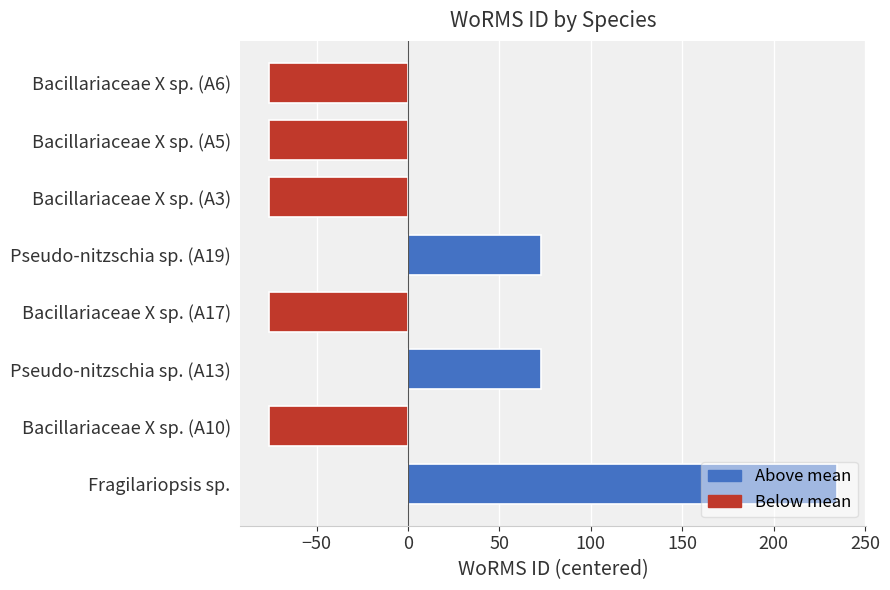

How many values are below -76?

5